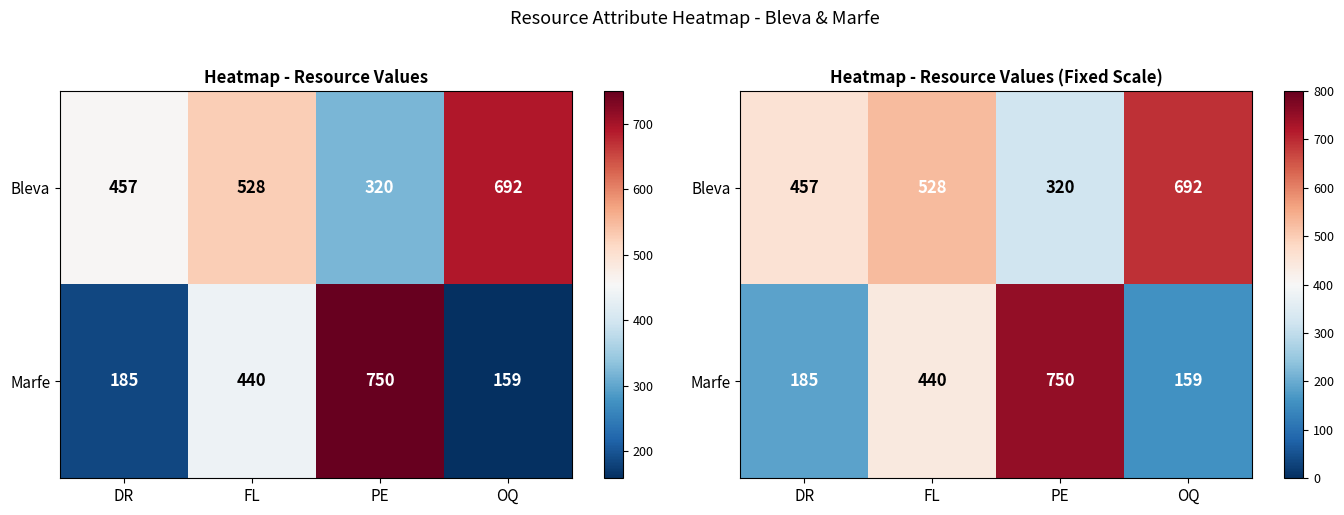

At which category does the chart reach its peak across all series?

PE